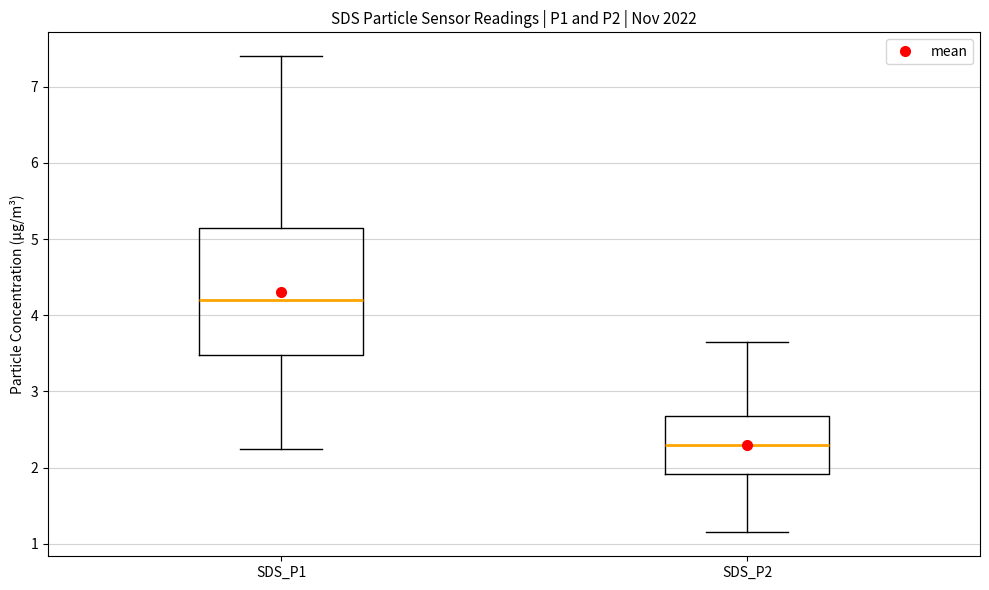

Which box has the lowest median line?

SDS_P2